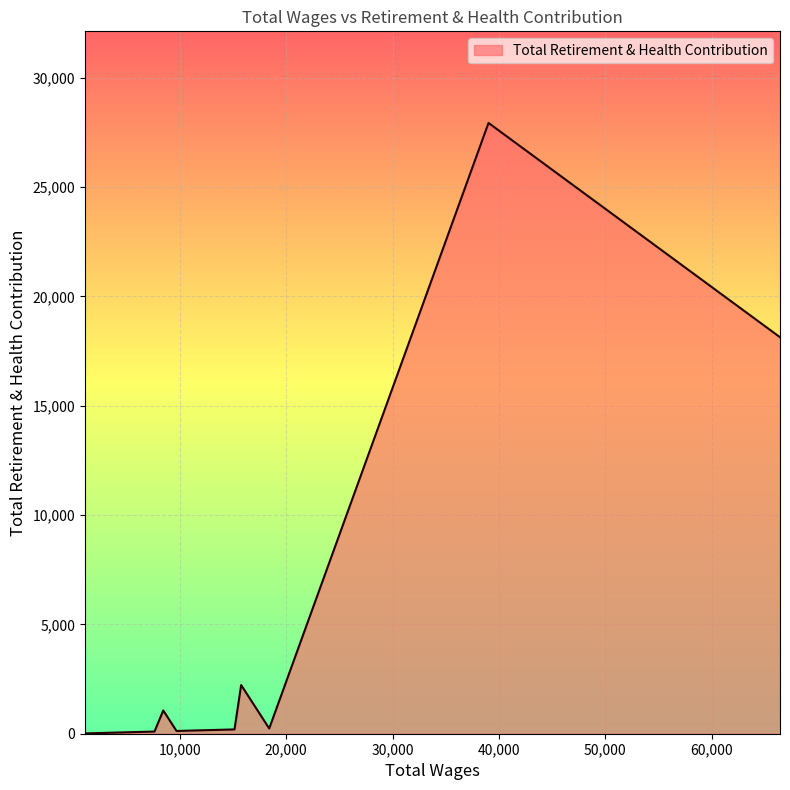

What is the greatest value displayed?

27928